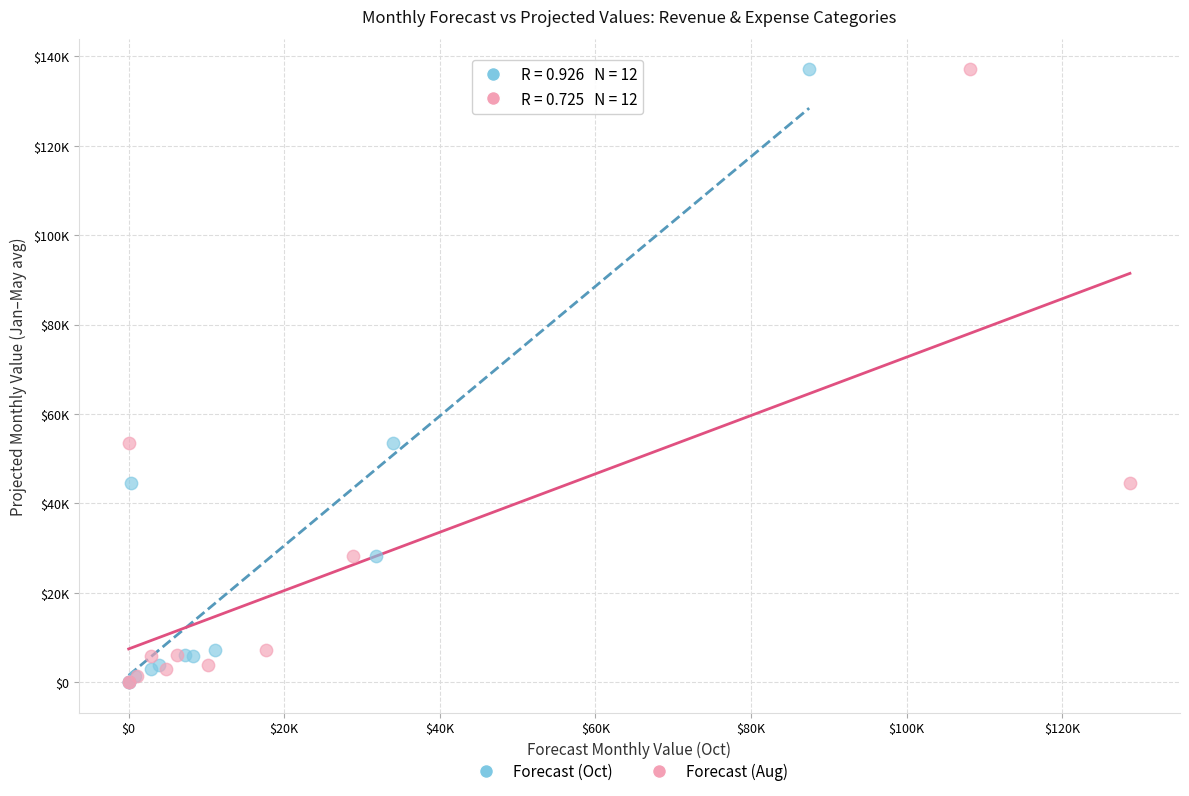

What are all the series names shown in the legend?

Forecast (Oct), Forecast (Aug)